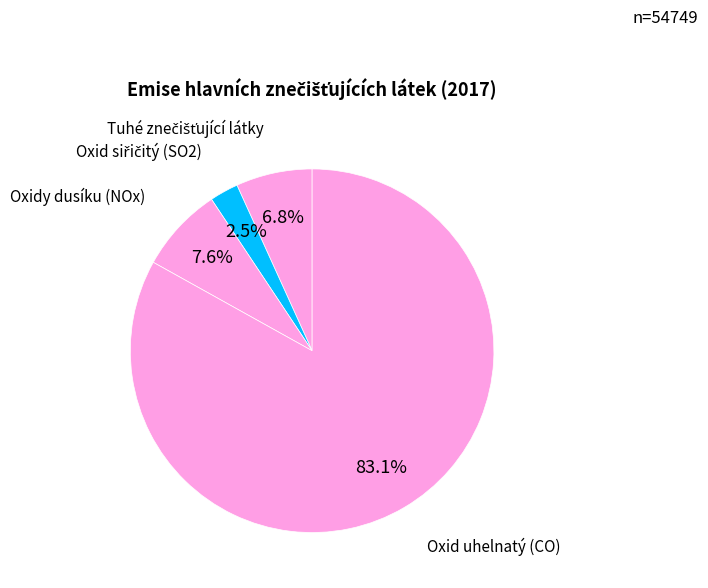

To the nearest percent, what percentage of the pie is Oxidy dusíku (NOx)?

8%